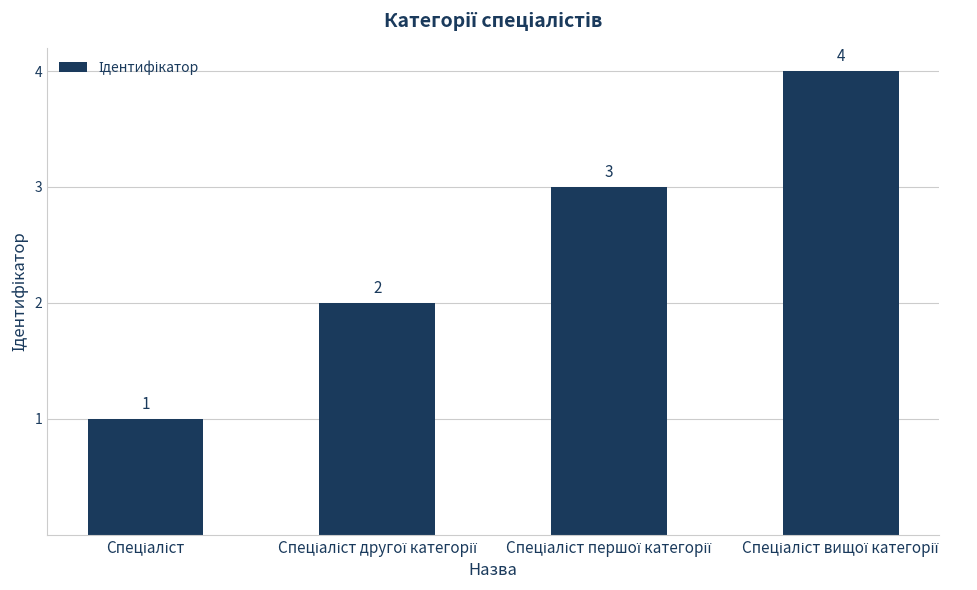

What is the difference between the maximum and second lowest values?

2